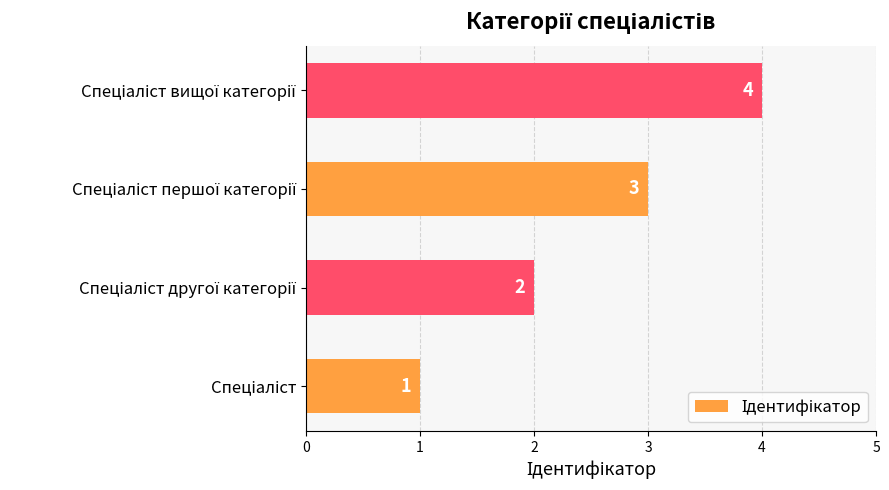

Count the number of data series in this chart.

1